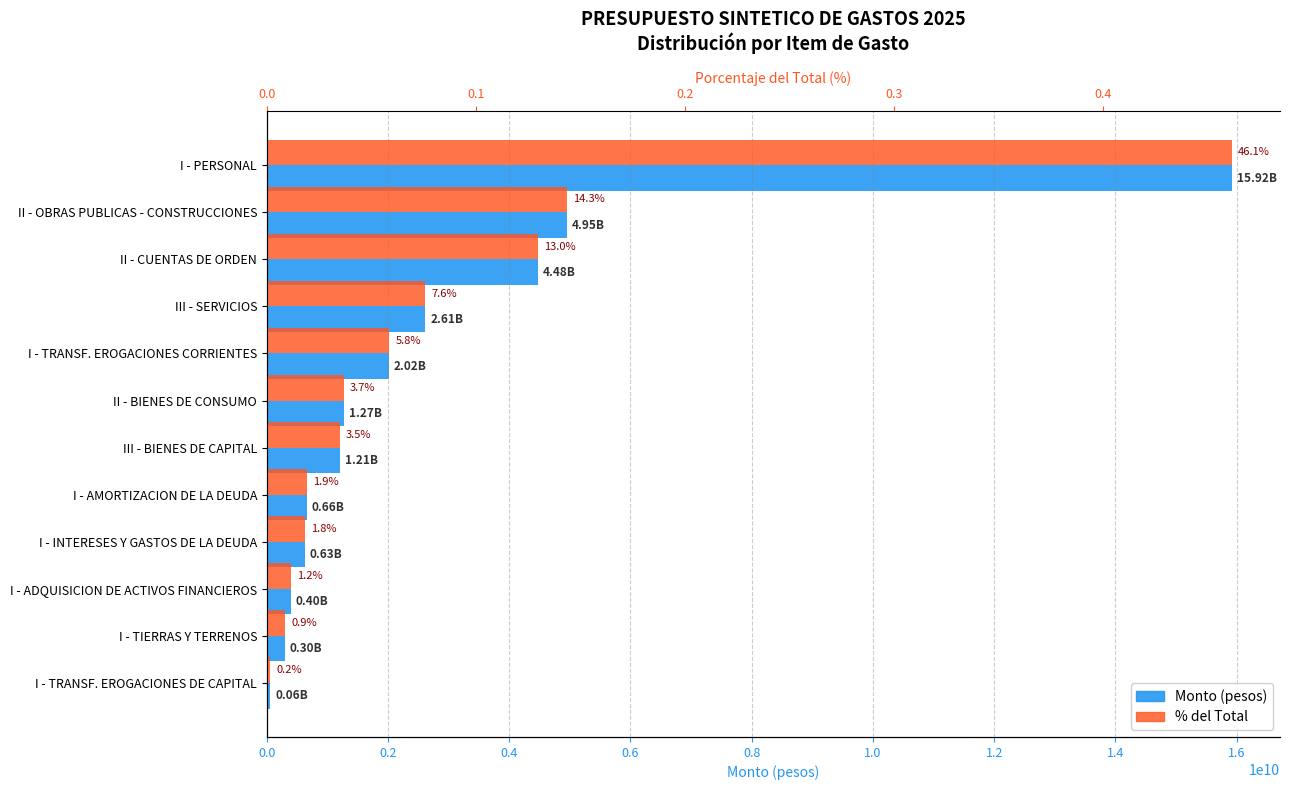

Reading left to right, what are all the values shown in this chart?

Monto (pesos): 15921100000.0	4950400000.0	4476503000.0	2614600000.0	2017600000.0	1270287000.0	1205000000.0	660300000.0	627200000.0	400000000.0	300000000.0	57000000.0
% del Total: 0.5	0.1	0.1	0.1	0.1	0.0	0.0	0.0	0.0	0.0	0.0	0.0